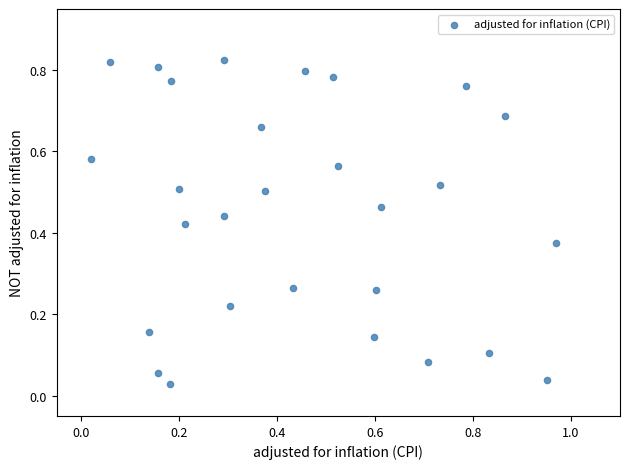

What is the range of X values (max minus min)?

0.9